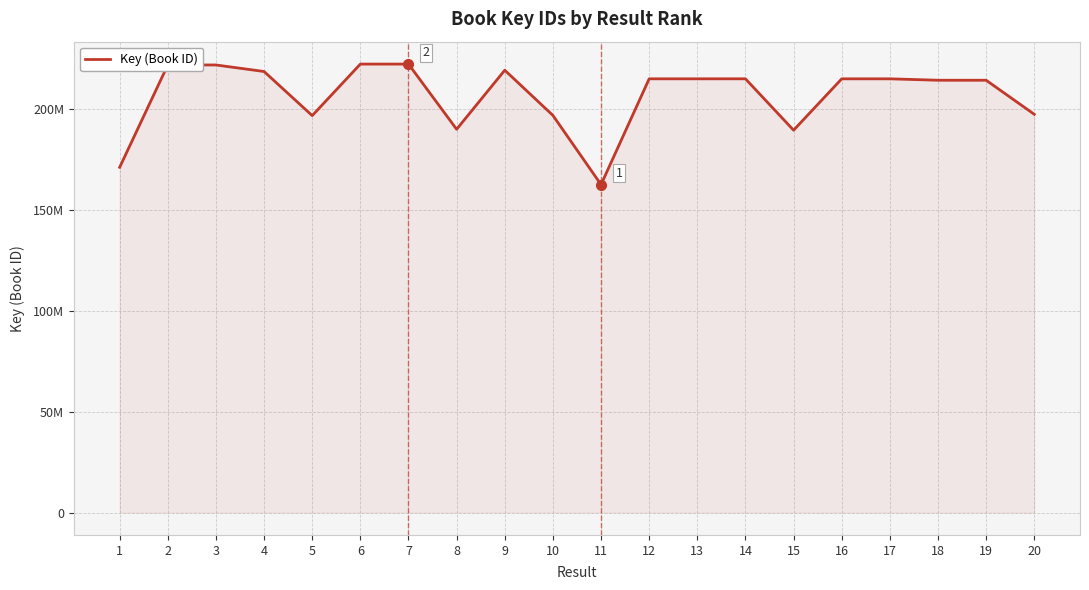

True or false: the data has more than 0 interior local peaks.

True